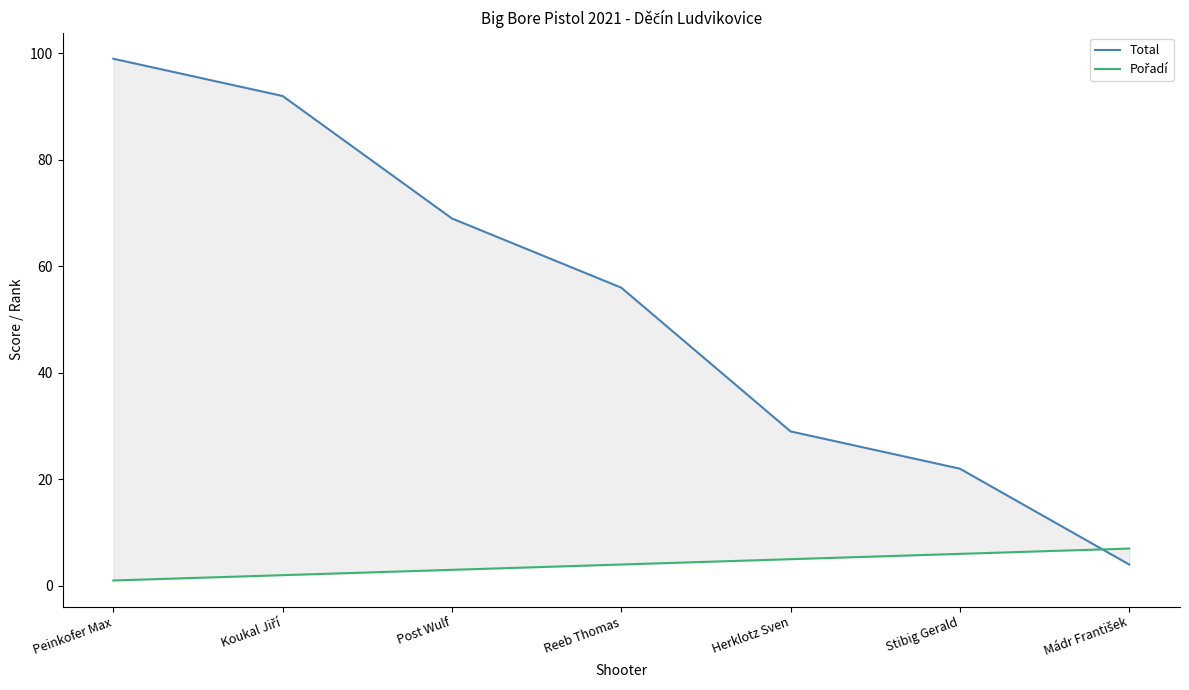

What is the difference between the maximum and minimum values in the Pořadí series?

6